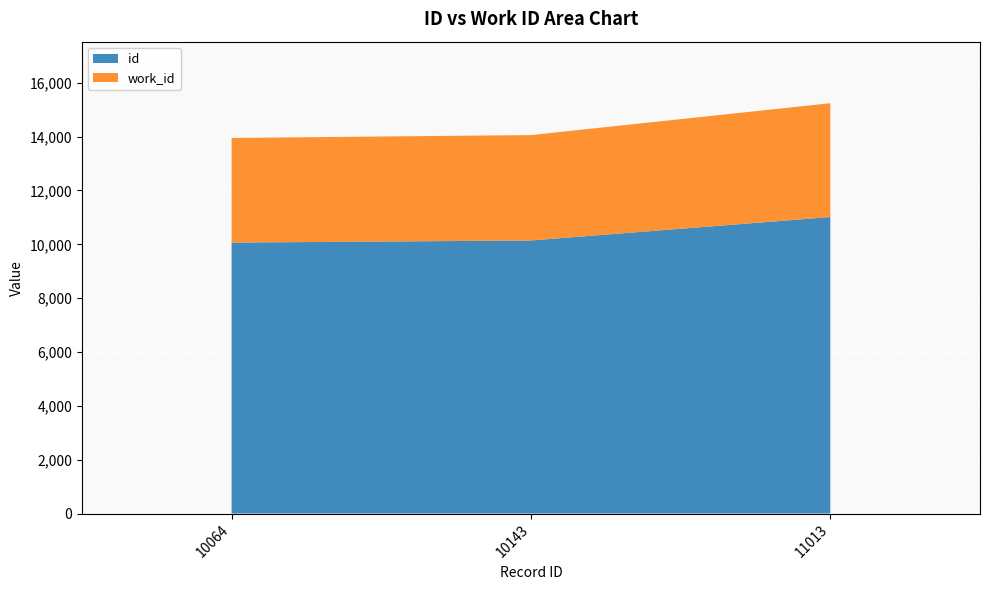

Reading left to right, what are all the values shown in this chart?

id: 10064=10064	10143=10143	11013=11013
work_id: 10064=3888	10143=3915	11013=4229